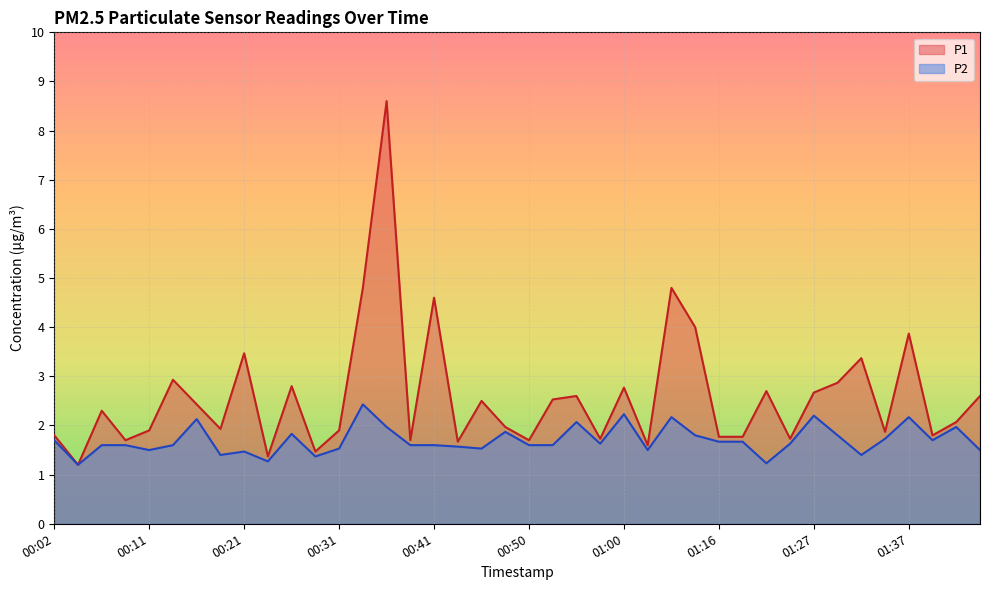

Is the value of P1 at 00:14 greater than the value of P2 at 01:19?

Yes